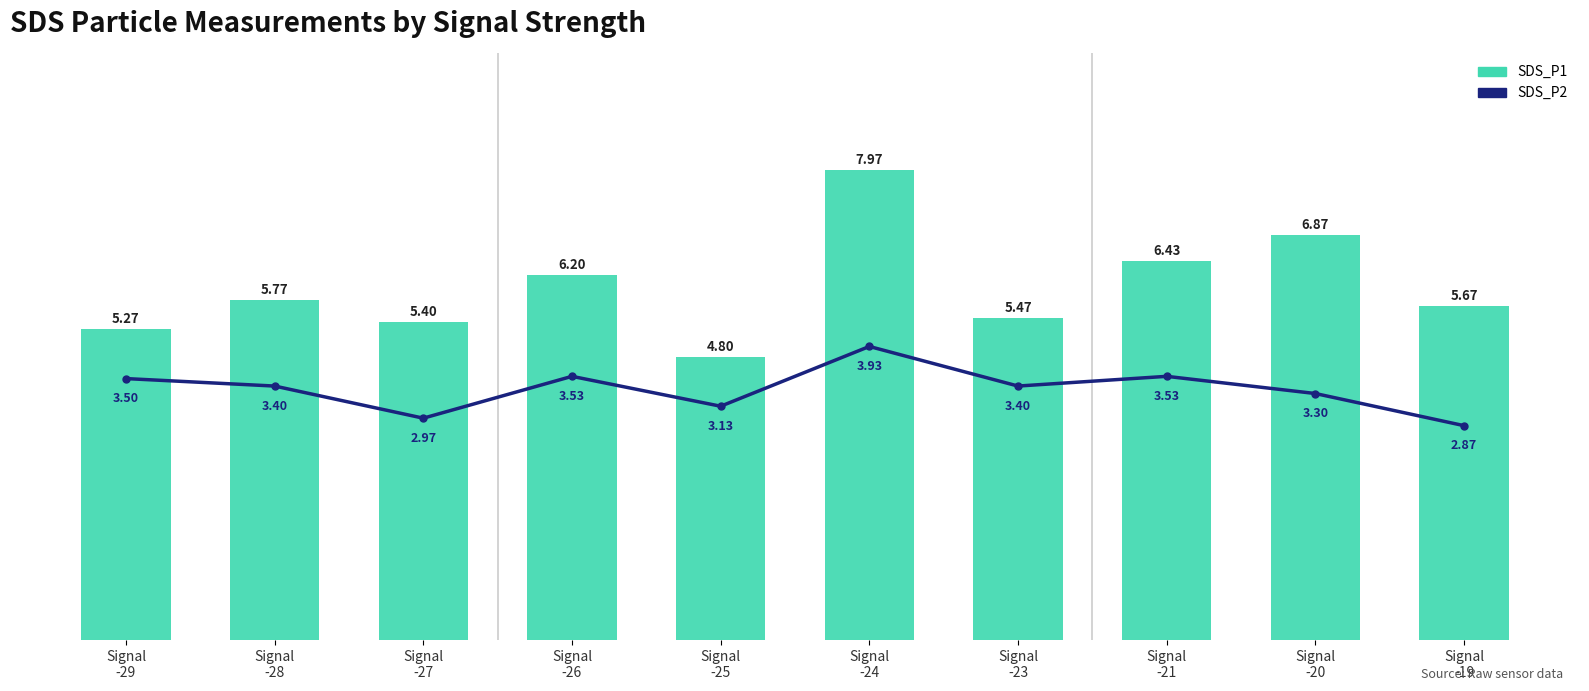

True or false: SDS_P1 has a value of 51.0 at Signal
-25.

False